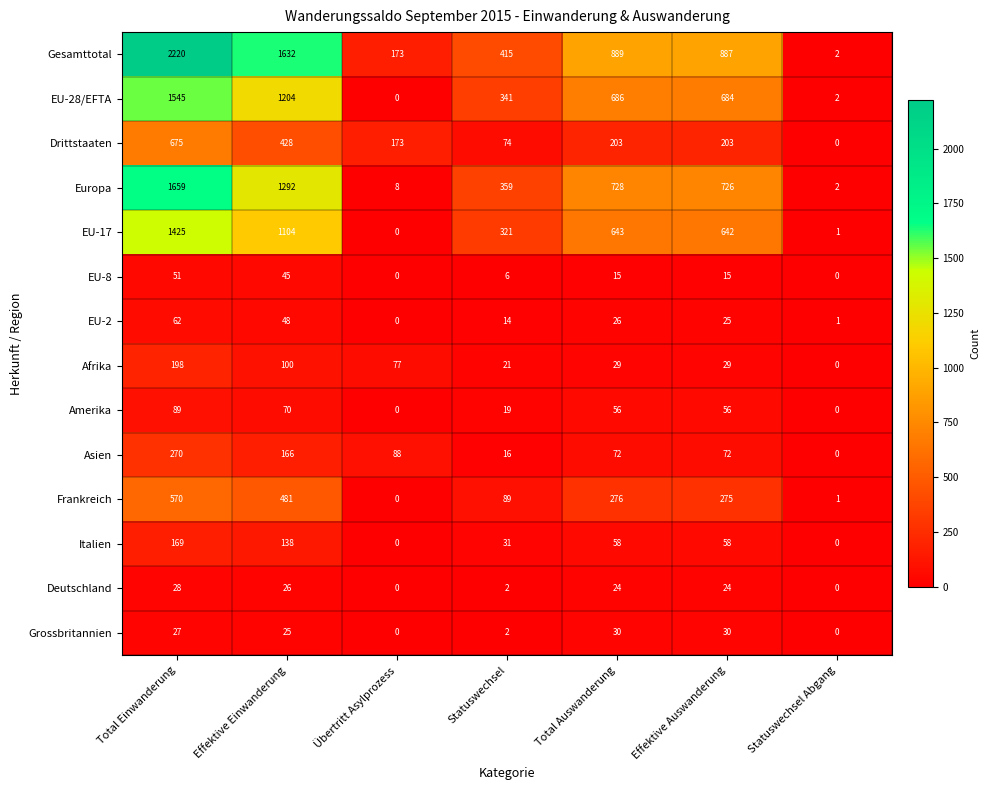

What is the total value across all series at Total Einwanderung?

8988